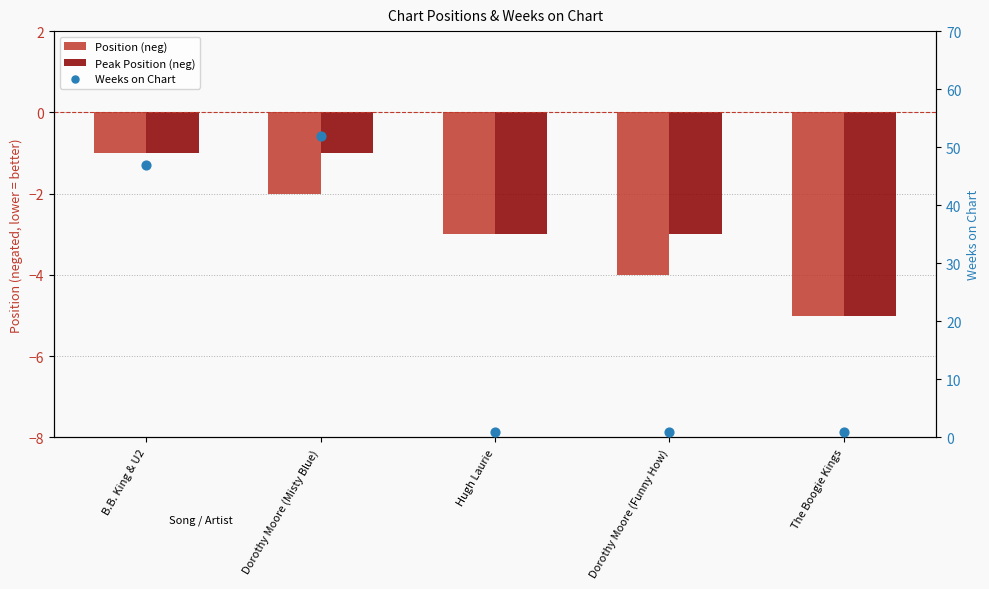

At which category is the sum across all series the highest?

Dorothy Moore (Misty Blue)